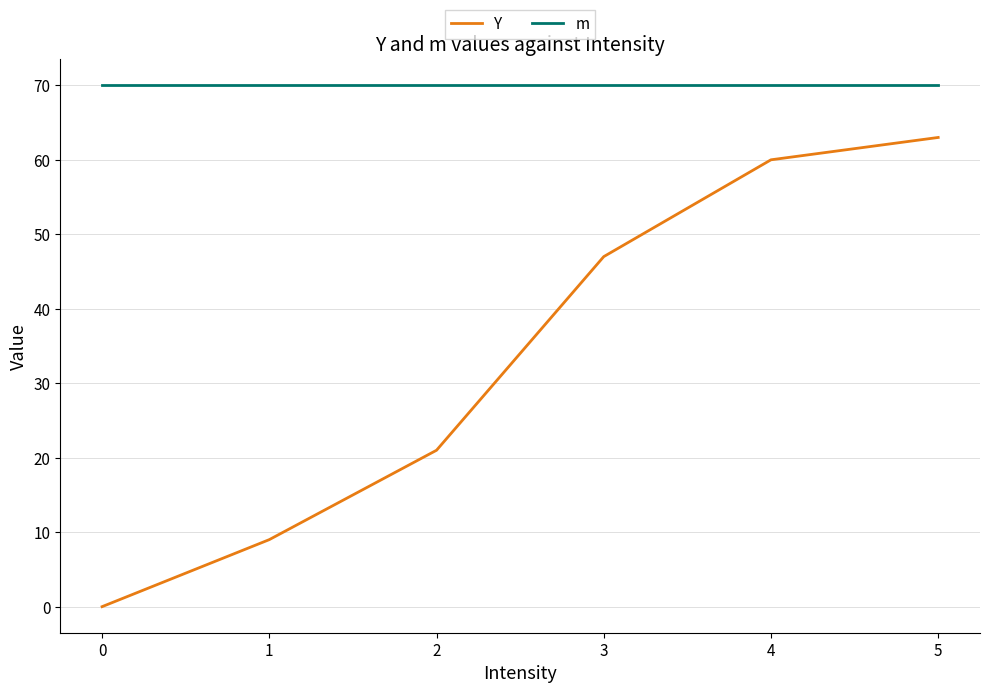

What is the highest value of the Y series?

63